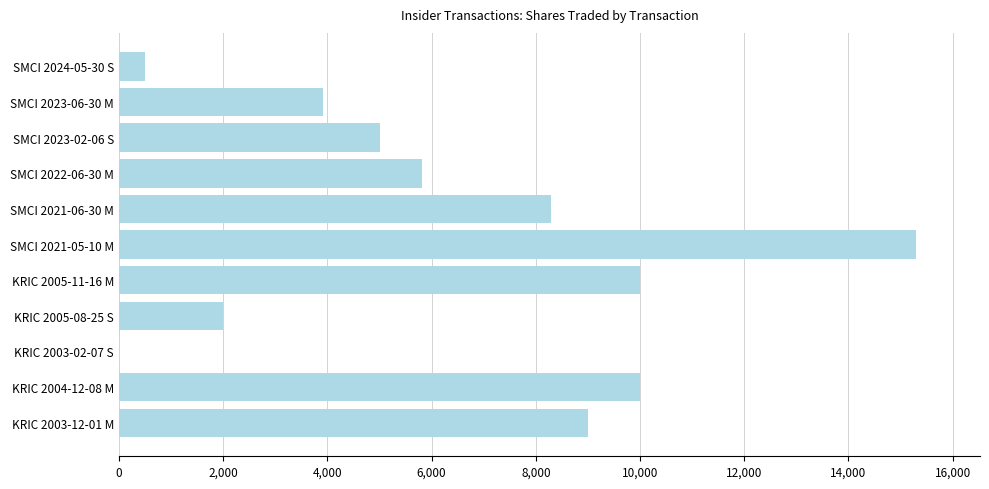

What is the change in value from SMCI 2021-06-30 M to KRIC 2003-02-07 S?

-8289